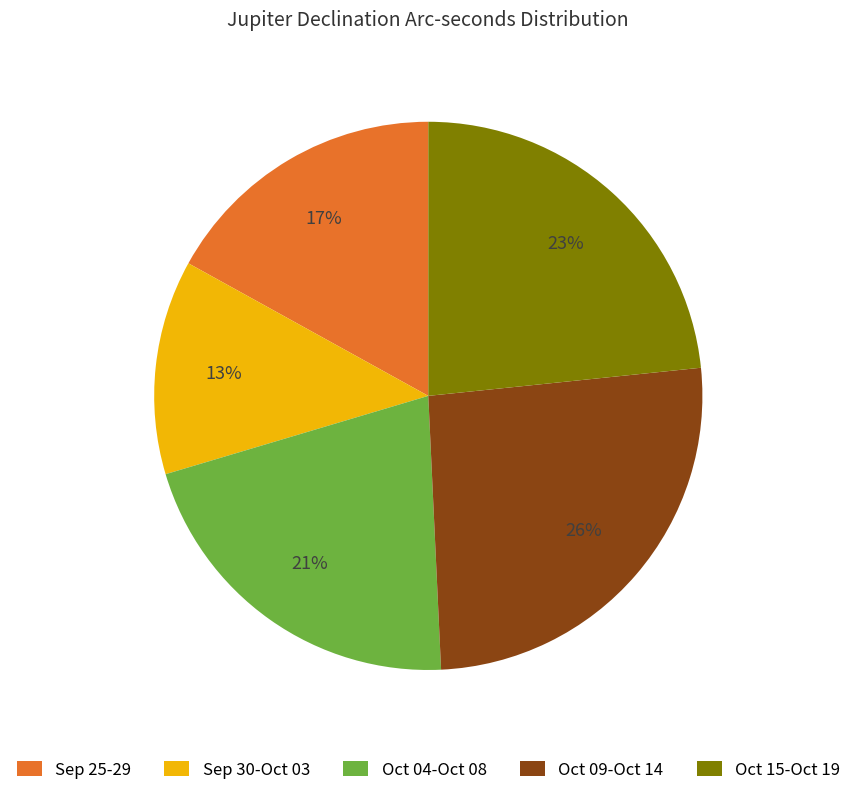

How many segments does this pie chart have?

5